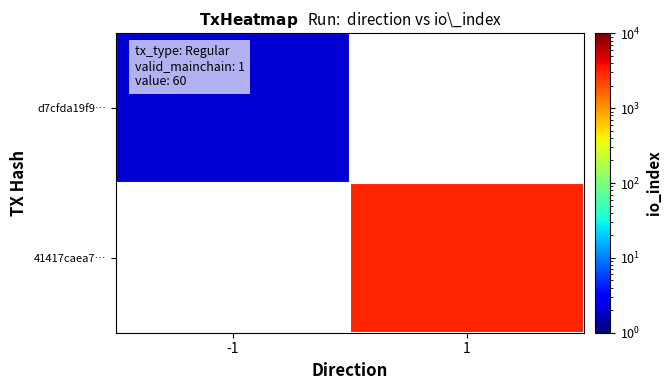

Rank the categories by d7cfda19f9… value from highest to lowest.

-1, 1